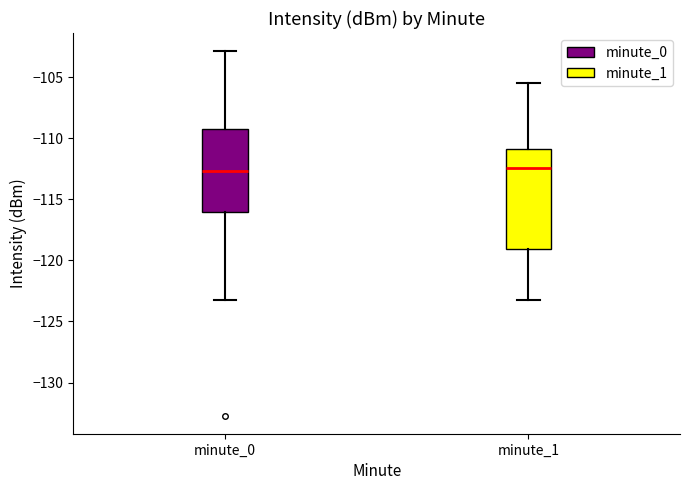

Comparing the boxes themselves (not the whiskers), which one is the tallest?

minute_1